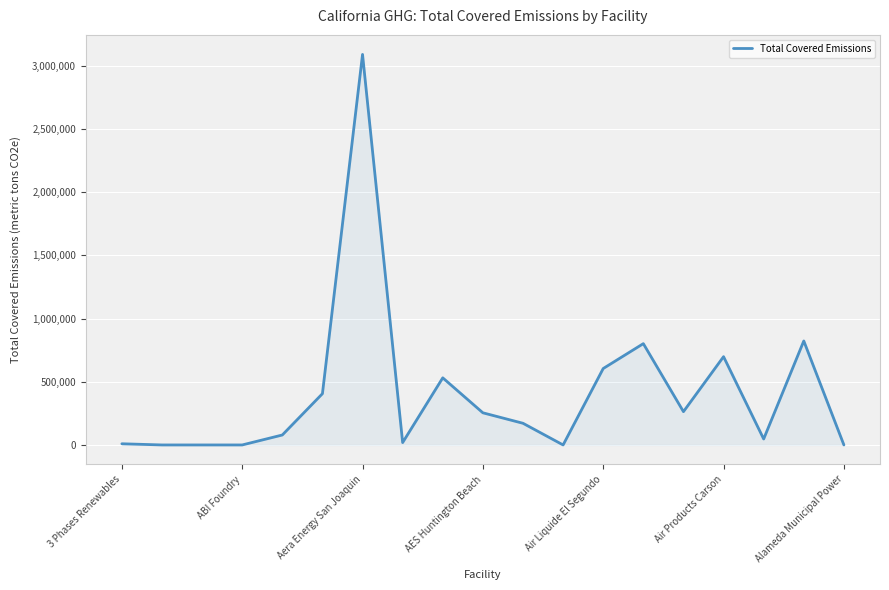

What is the difference between the maximum and minimum values?

3090857.6